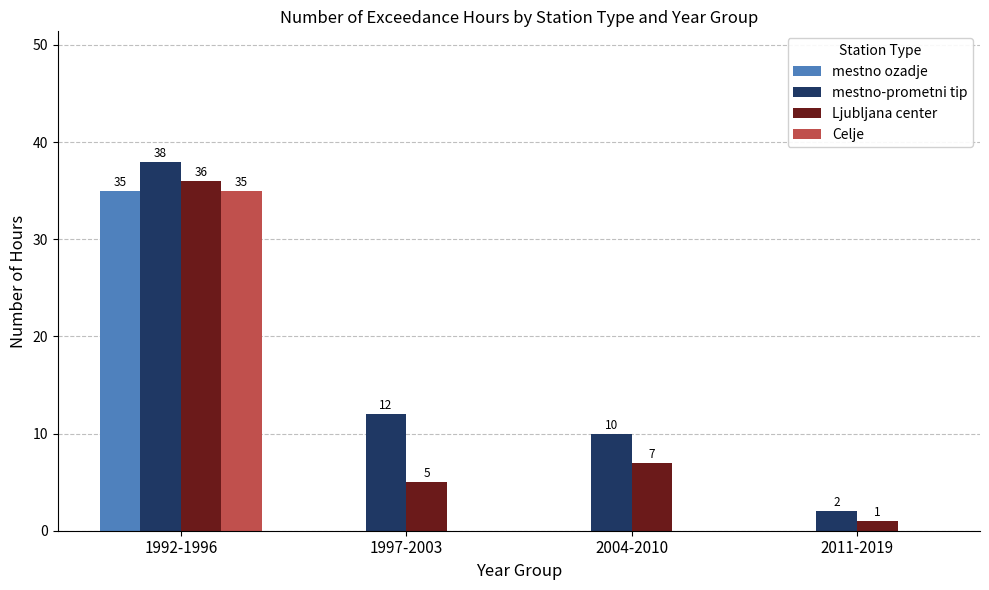

Is it true that mestno ozadje equals -11 at 2004-2010?

False